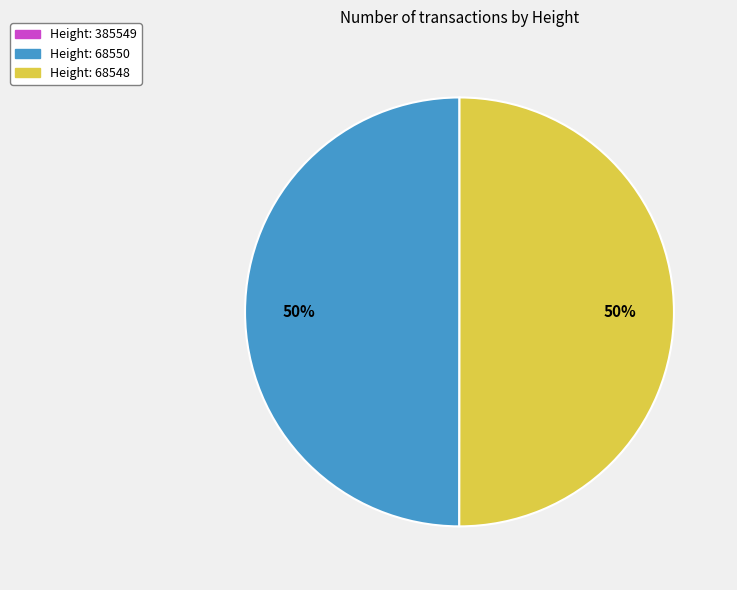

True or false: Height: 68548 accounts for 40% of the total.

False